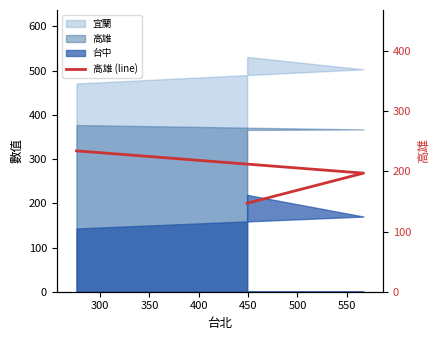

The value at 350 is 147. True or false?

True